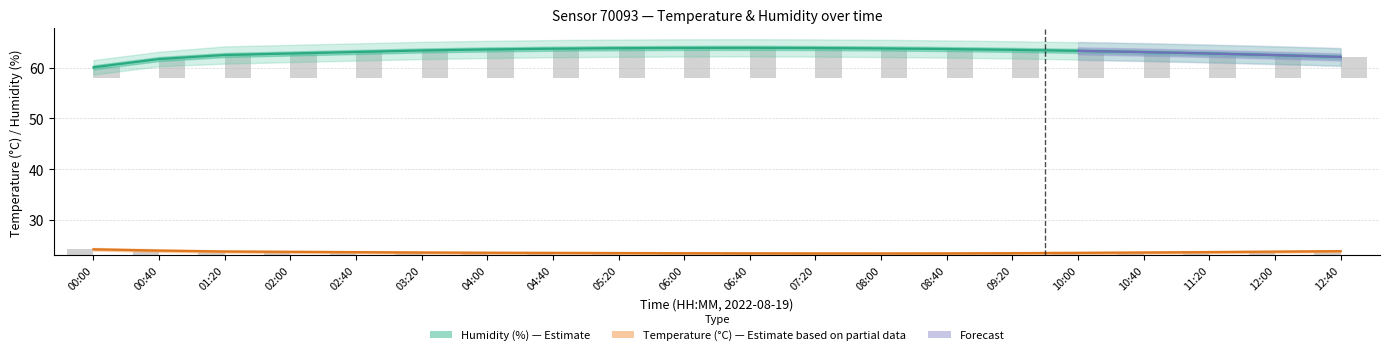

List the labels in order of humidity value, smallest first.

00:00, 00:40, 12:40, 12:00, 01:20, 02:00, 11:20, 10:40, 02:40, 10:00, 03:20, 09:20, 04:00, 08:40, 04:40, 08:00, 05:20, 07:20, 06:00, 06:40